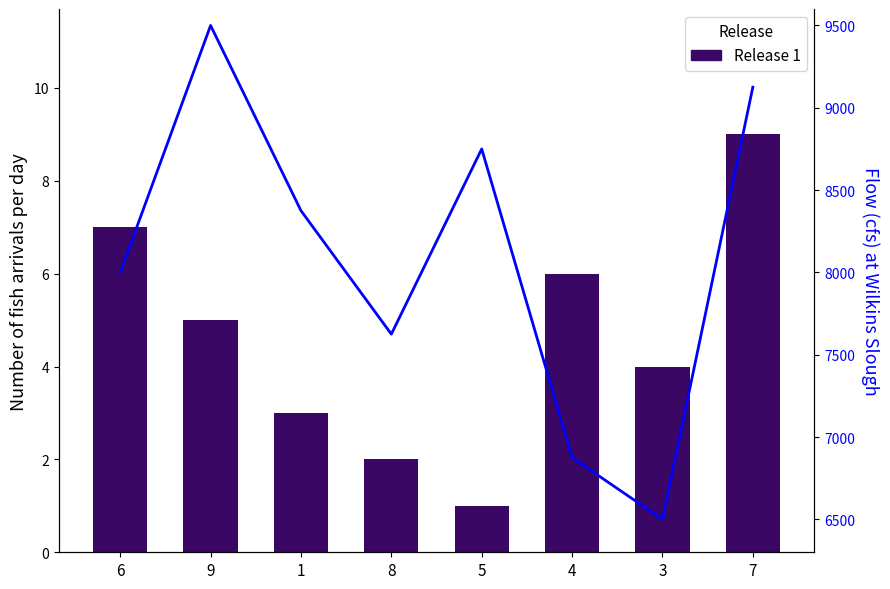

At which label does Flow reach its peak?

9